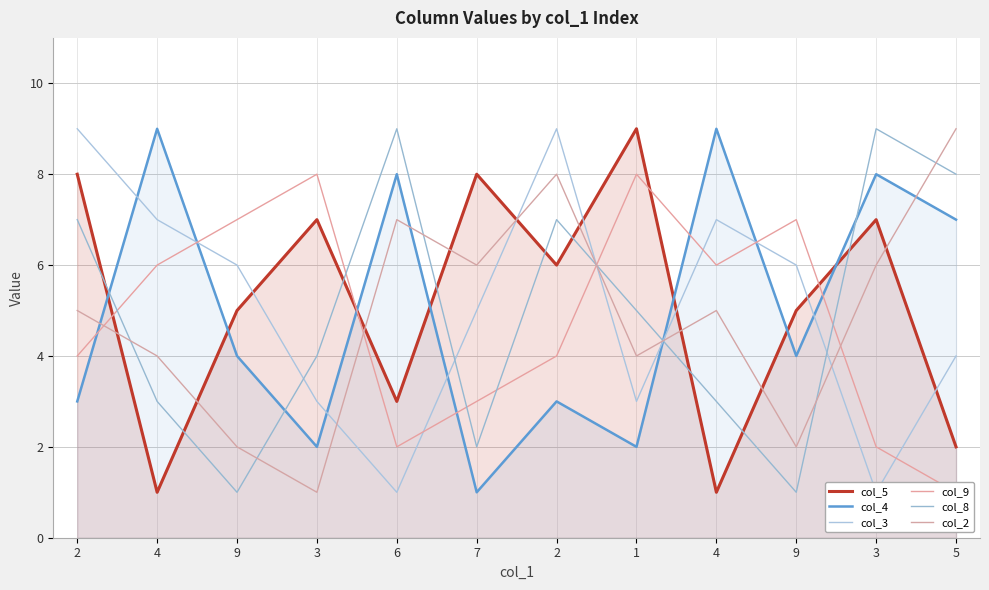

True or false: col_2 has a value of 5 at 2.

True